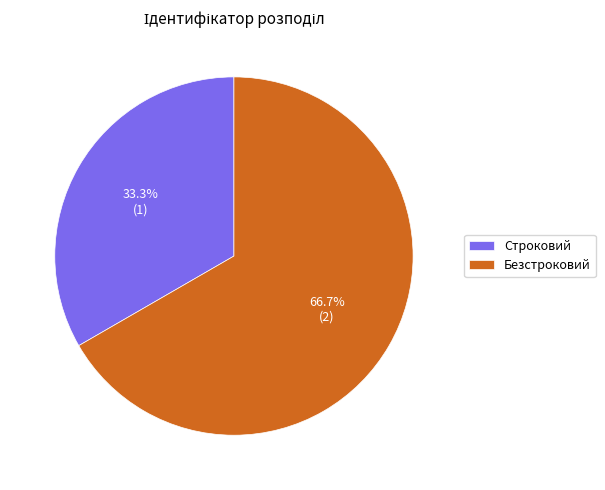

Rank the categories by value from highest to lowest.

Безстроковий, Строковий